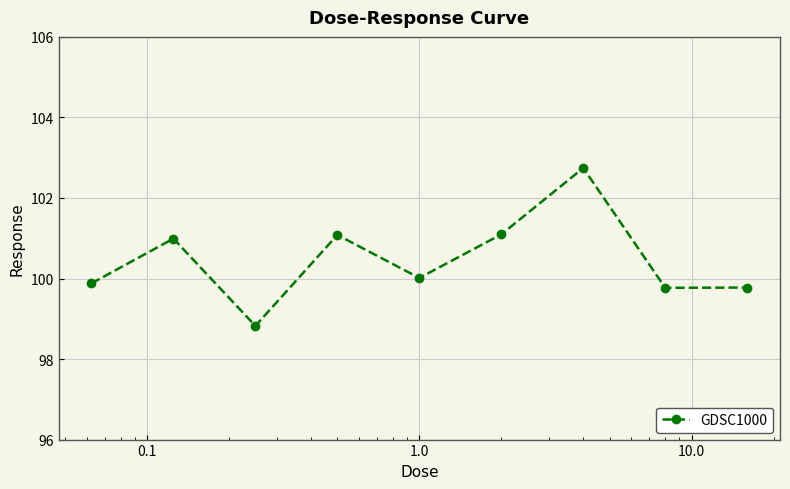

True or false: there are more than 2 points higher than both neighbors.

True